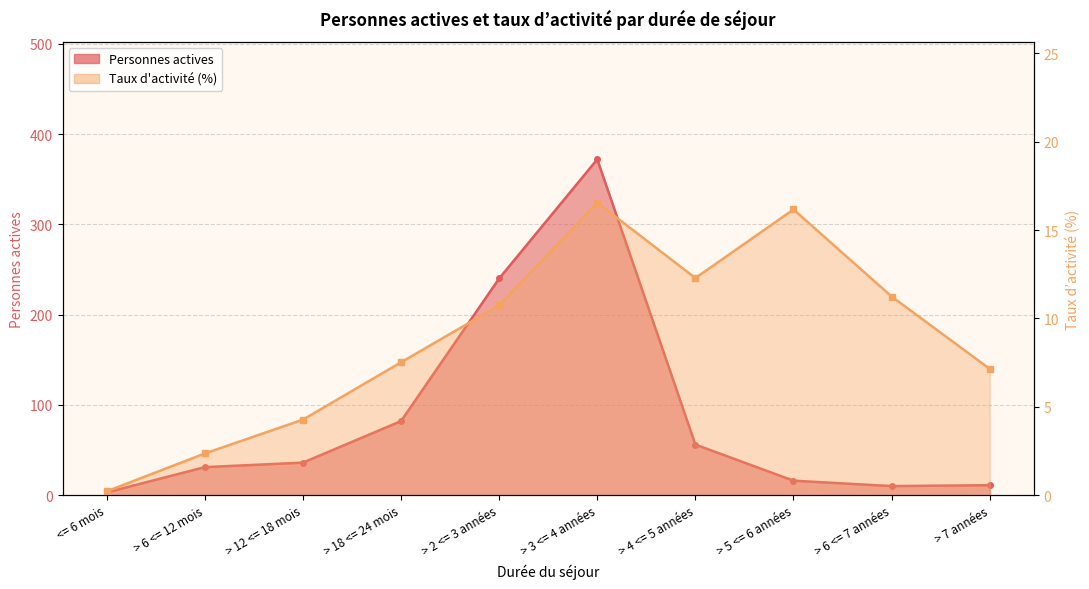

What is the minimum value shown in the chart?

0.2